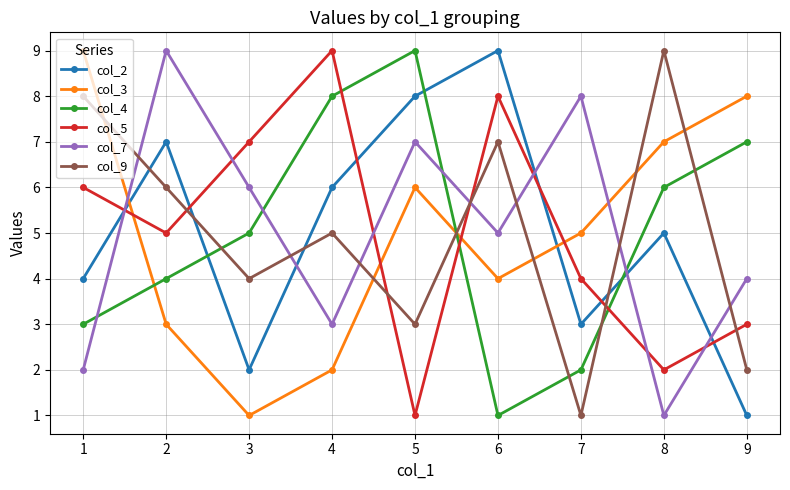

Reading right to left, list all the values displayed in this chart.

col_2: 1	5	3	9	8	6	2	7	4
col_3: 8	7	5	4	6	2	1	3	9
col_4: 7	6	2	1	9	8	5	4	3
col_5: 3	2	4	8	1	9	7	5	6
col_7: 4	1	8	5	7	3	6	9	2
col_9: 2	9	1	7	3	5	4	6	8